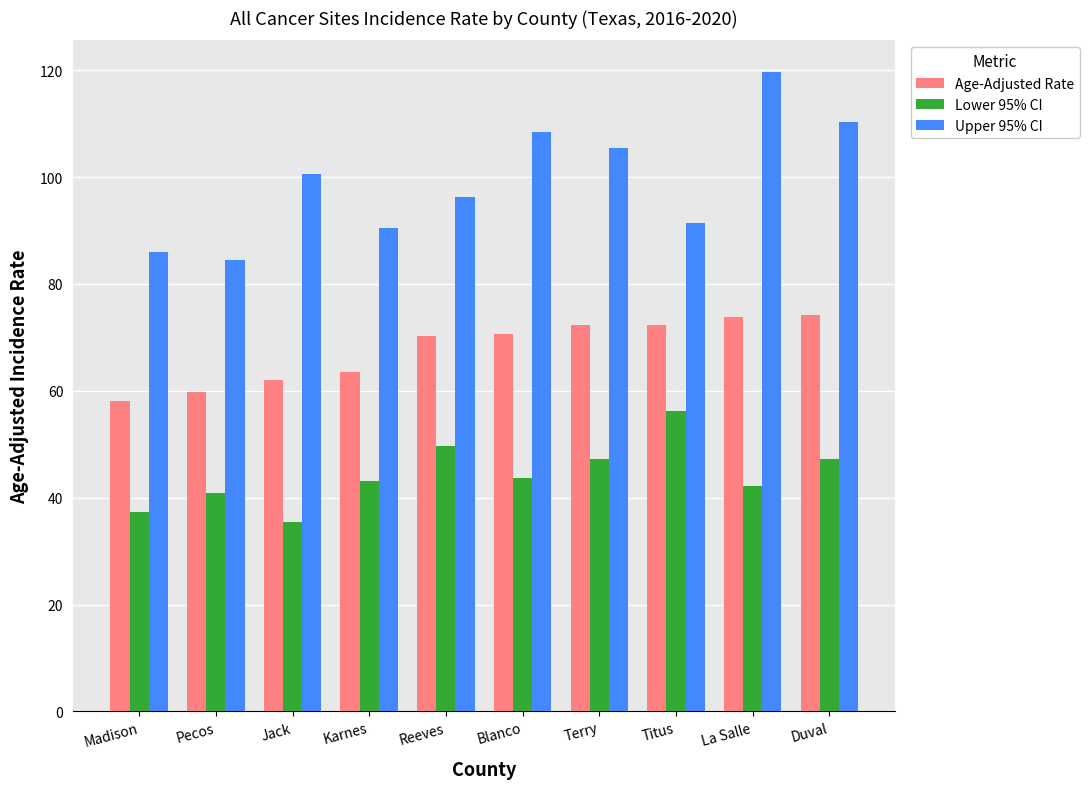

What is the maximum value for Upper 95% CI?

119.6